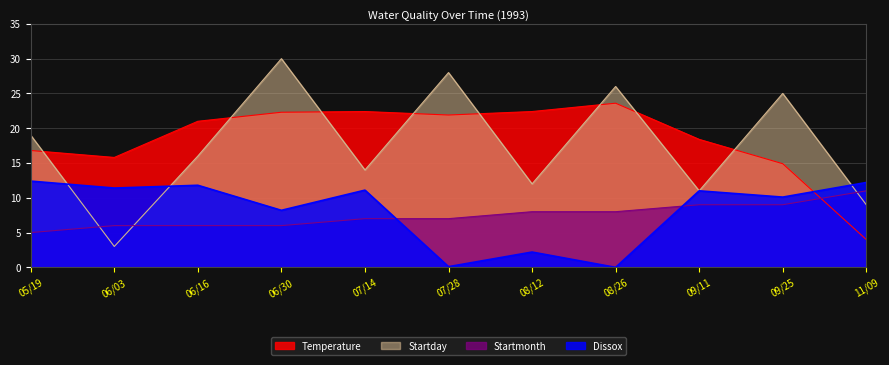

Reading left to right, what are all the values shown in this chart?

Temperature: 16.8	15.8	21.0	22.3	22.4	21.9	22.4	23.6	18.4	14.9	4.0
Dissox: 12.4	11.4	11.8	8.2	11.1	0.1	2.2	0.0	11.0	10.1	12.2
Startday: 19.0	3.0	16.0	30.0	14.0	28.0	12.0	26.0	11.0	25.0	9.0
Startmonth: 5.0	6.0	6.0	6.0	7.0	7.0	8.0	8.0	9.0	9.0	11.0